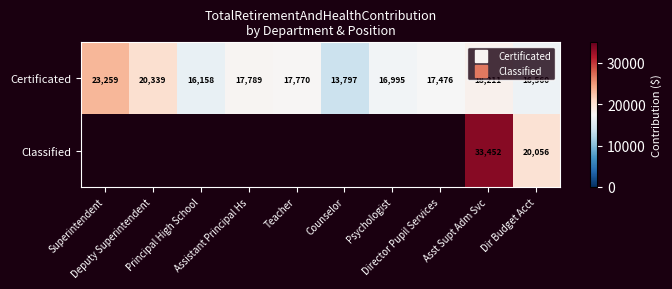

At how many categories does at least one series exceed 28650?

1